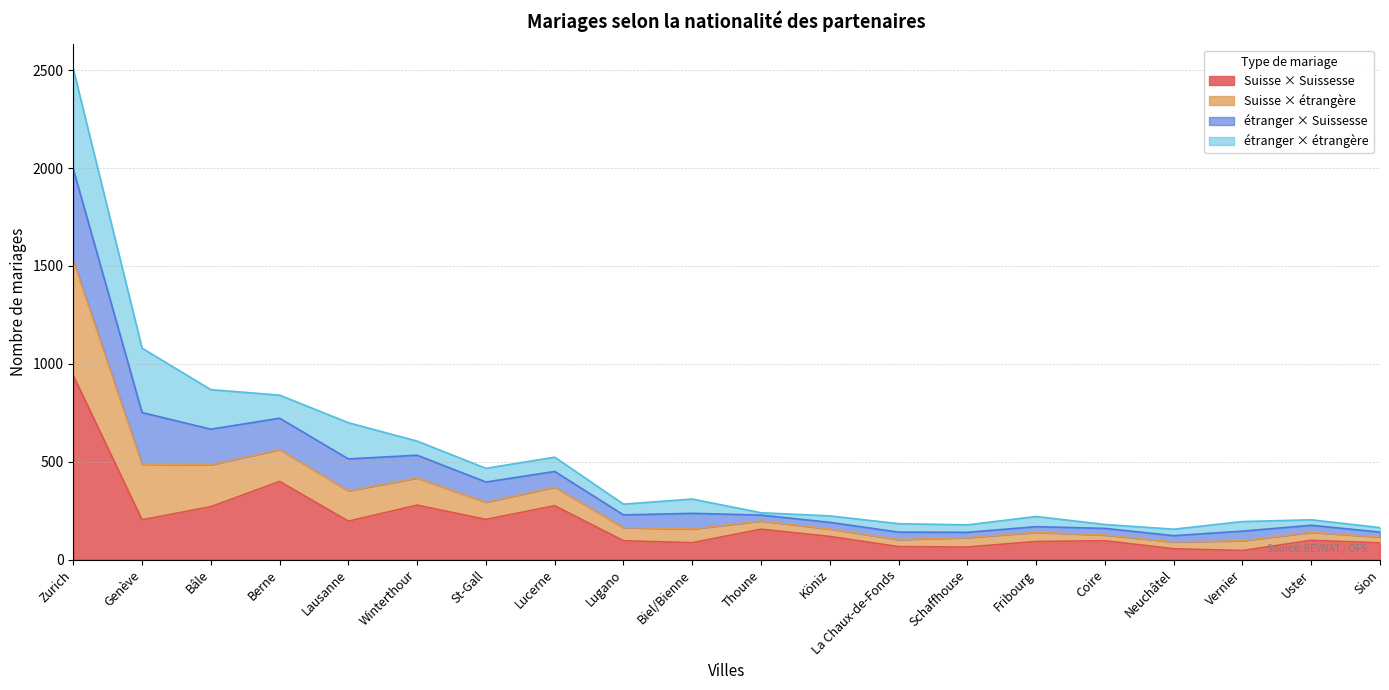

At how many categories does at least one series exceed 1282?

1